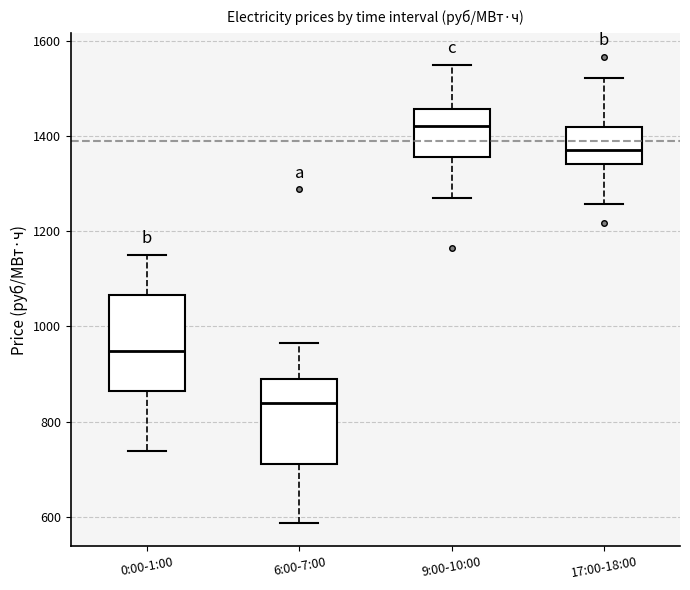

Which box is the tallest, from its lower edge to its upper edge?

0:00-1:00